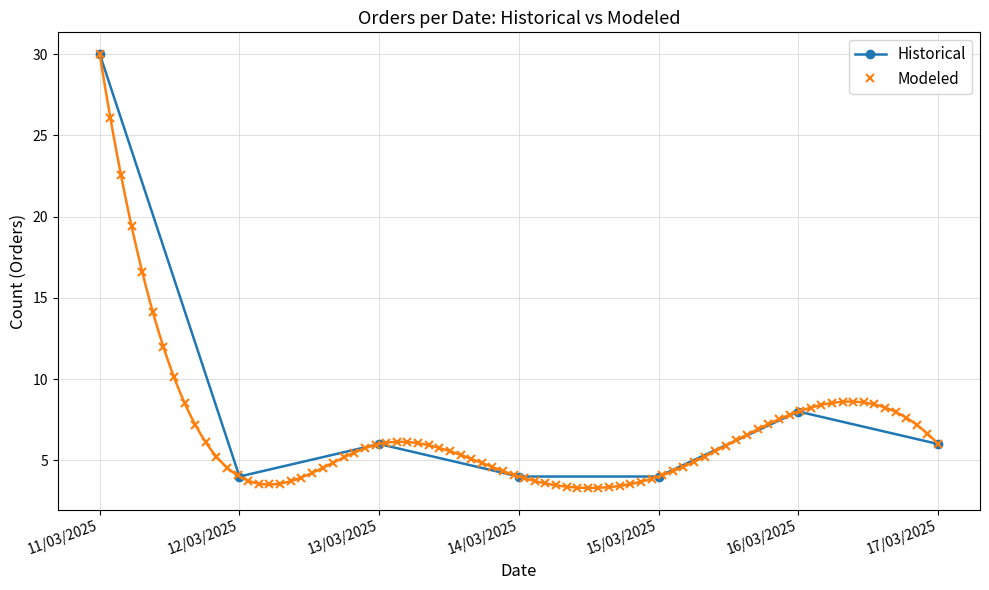

What is the value of the 7th point from the left?

6